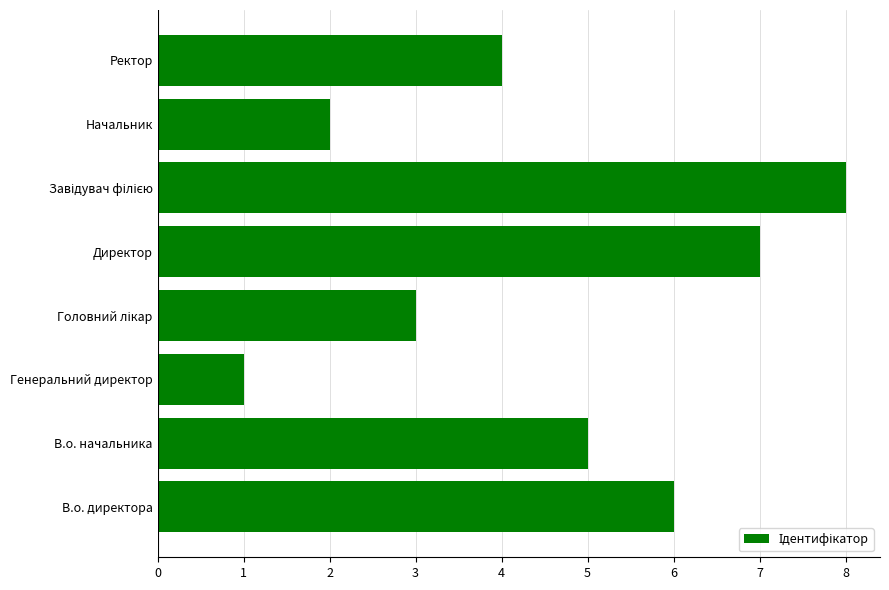

True or false: the data shows 6 at В.о. директора.

True